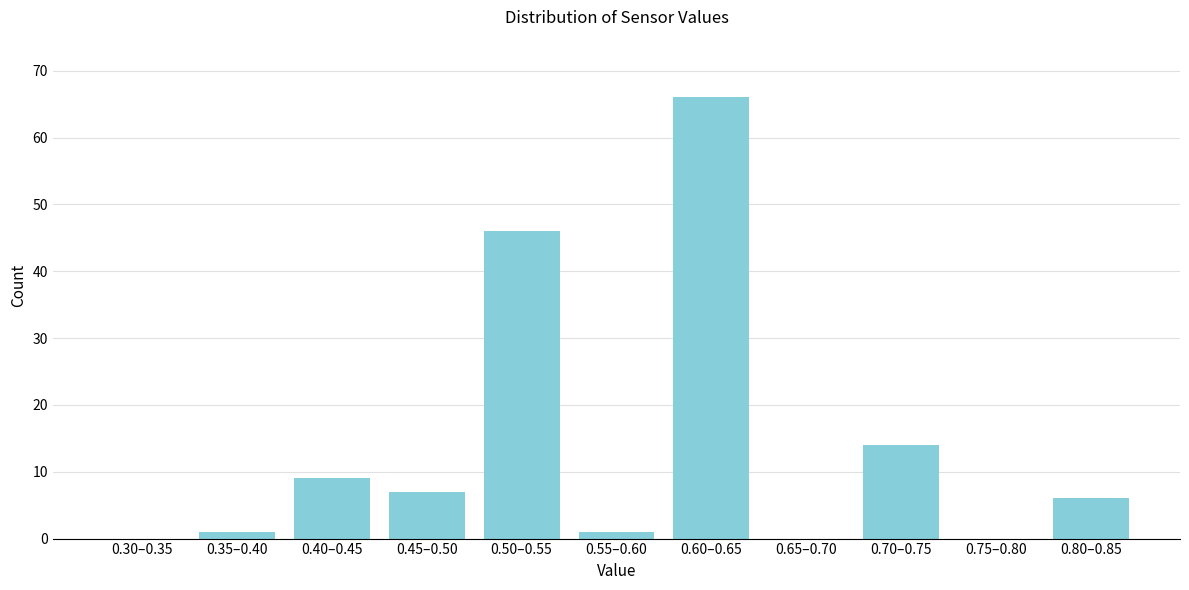

Reading left to right, what are all the values shown in this chart?

0.30–0.35=0	0.35–0.40=1	0.40–0.45=9	0.45–0.50=7	0.50–0.55=46	0.55–0.60=1	0.60–0.65=66	0.65–0.70=0	0.70–0.75=14	0.75–0.80=0	0.80–0.85=6